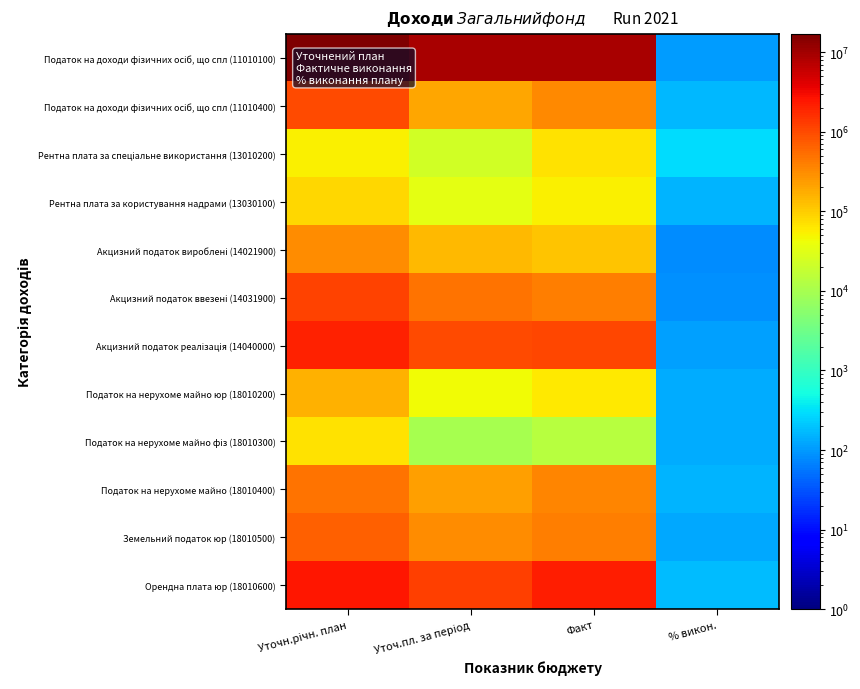

What is the difference between the highest and lowest values at % викон.?

217.8